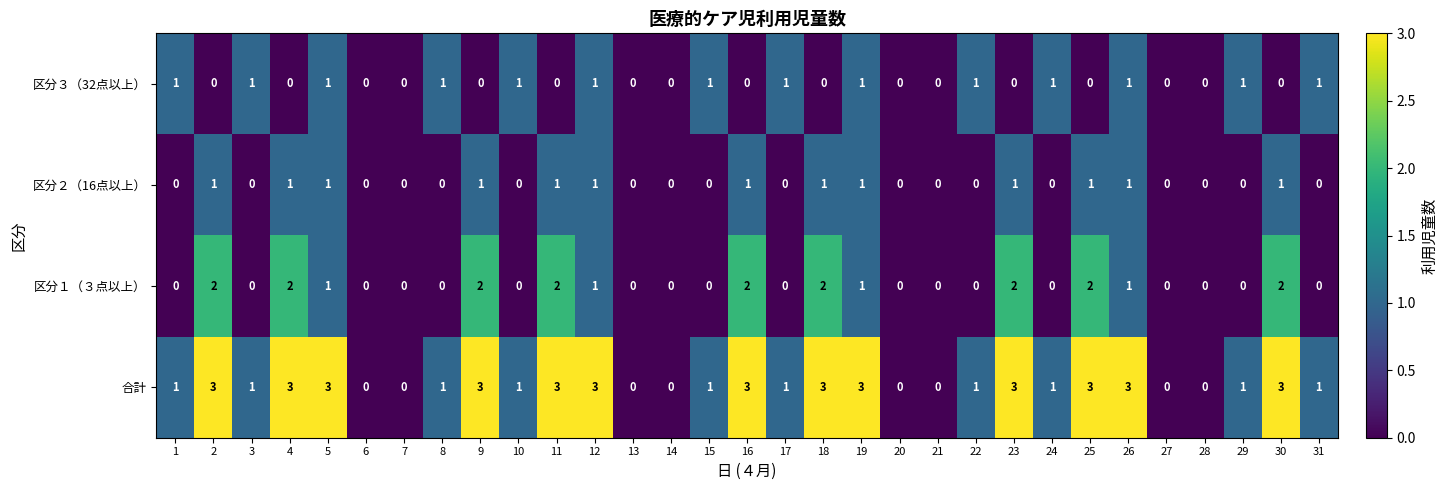

Is it true that 合計 equals 3 at 9?

True